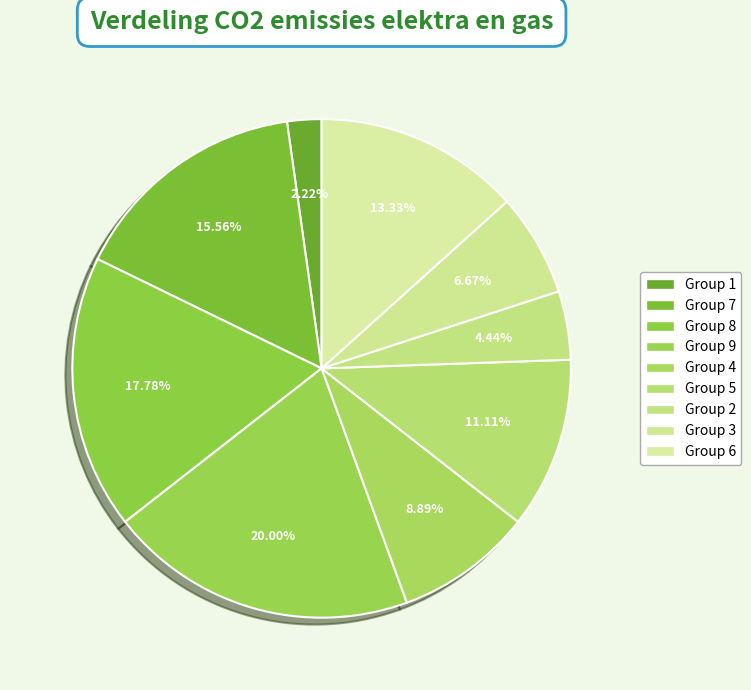

Count the number of slices in the pie.

9